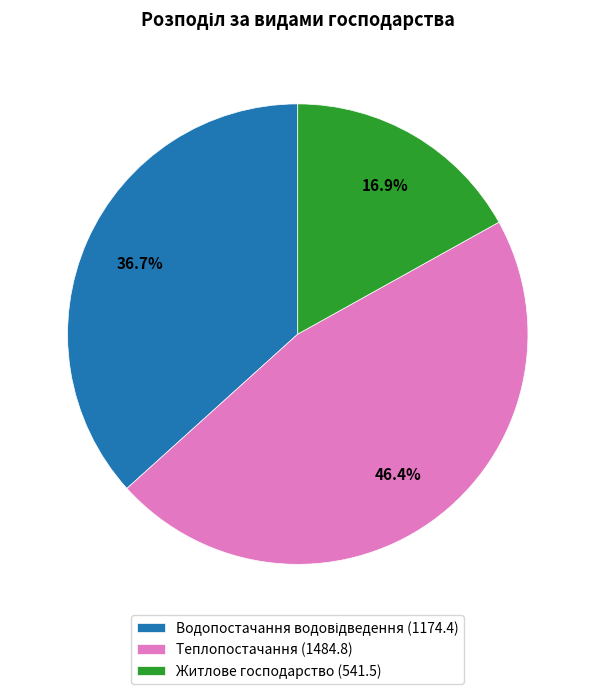

Is it true that Житлове господарство is 17% of the pie?

True